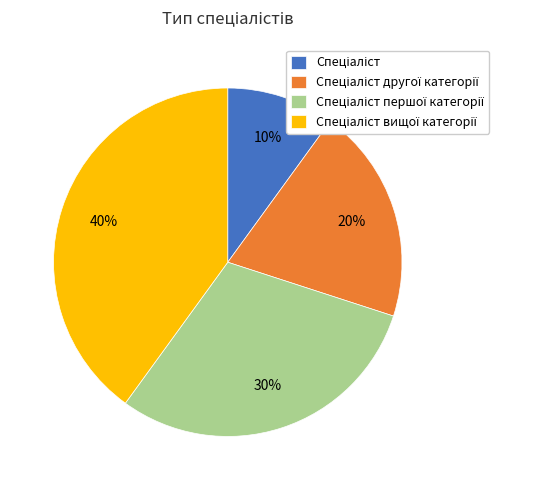

Does any single category account for the majority?

No